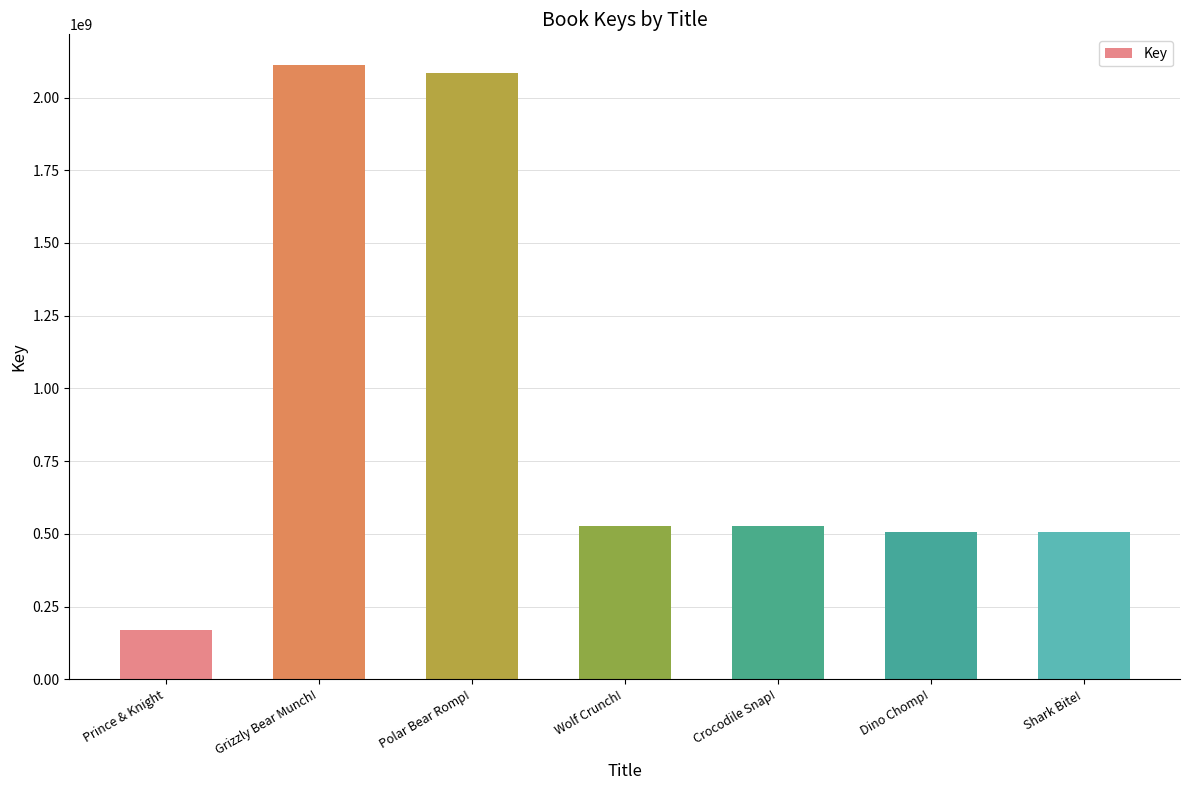

Between Polar Bear Romp! and Prince & Knight, which is larger?

Polar Bear Romp!